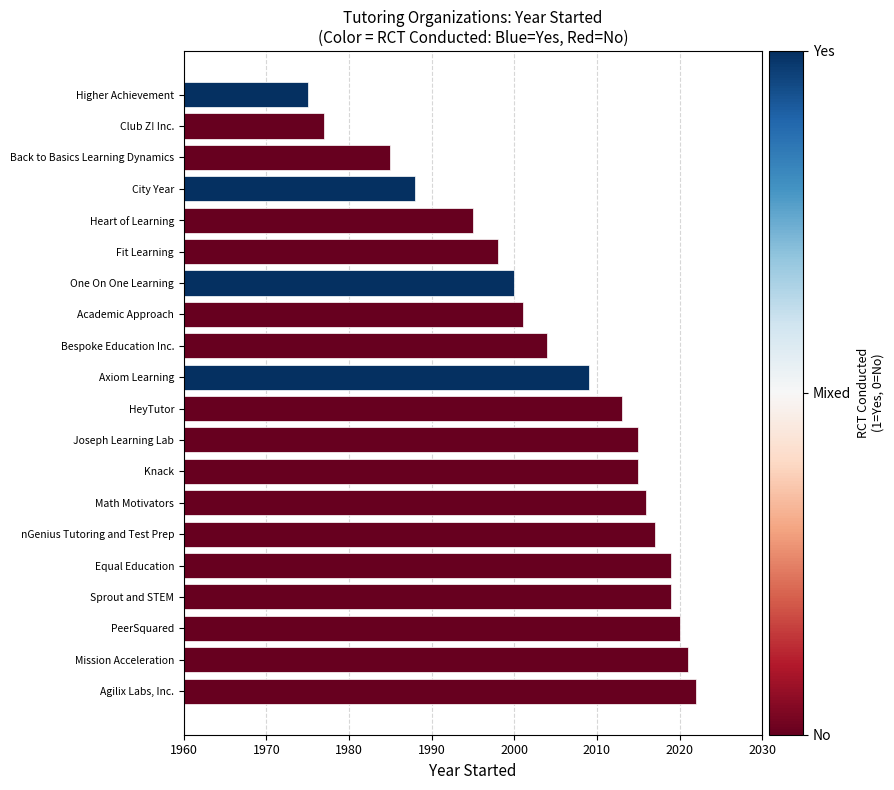

What is the difference between the values at Club Z! Inc. and One On One Learning?

23